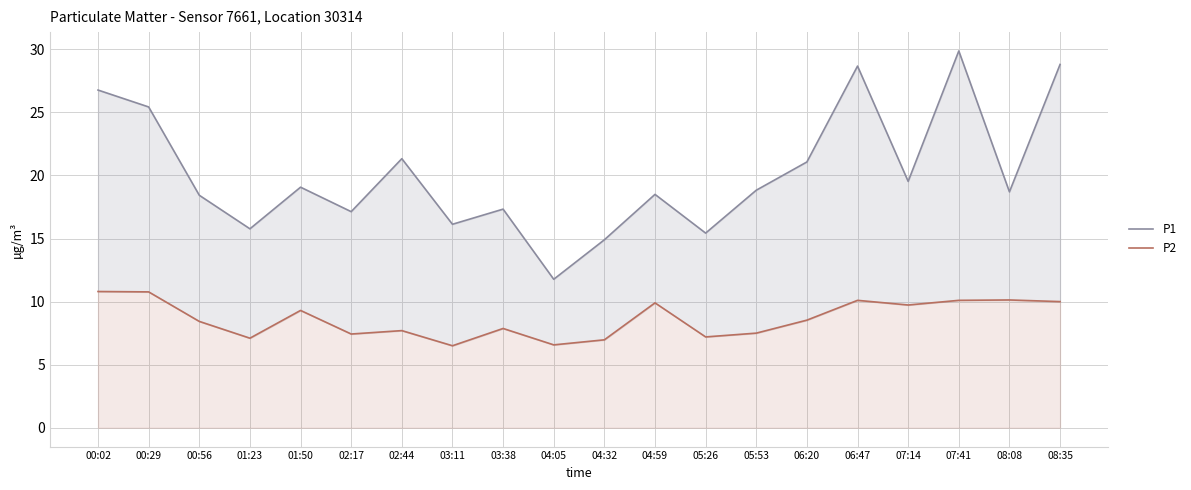

True or false: P2 and P1 cross at least once.

False